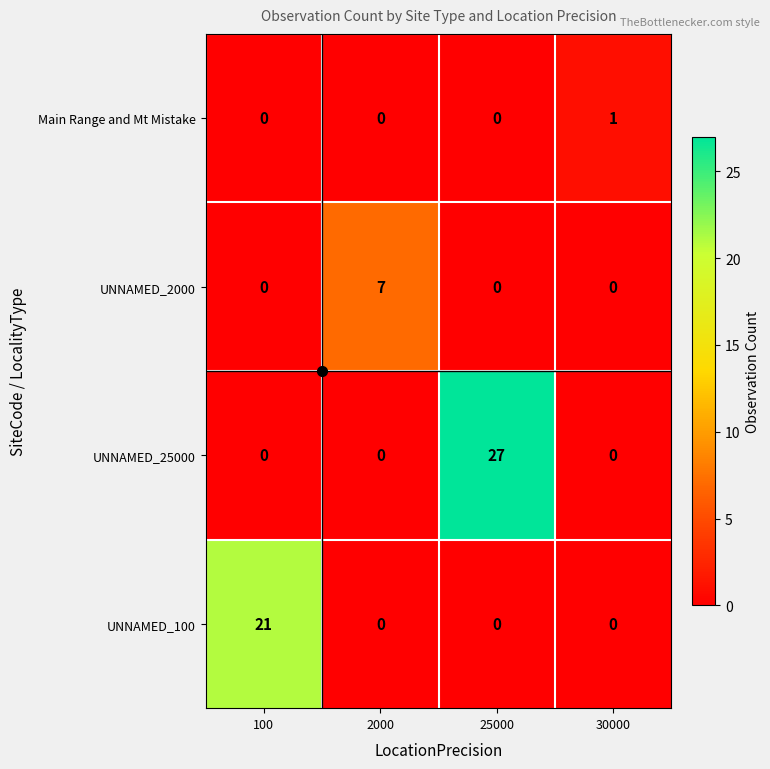

List the series in order of their peak value, highest first.

UNNAMED_25000, UNNAMED_100, UNNAMED_2000, Main Range and Mt Mistake